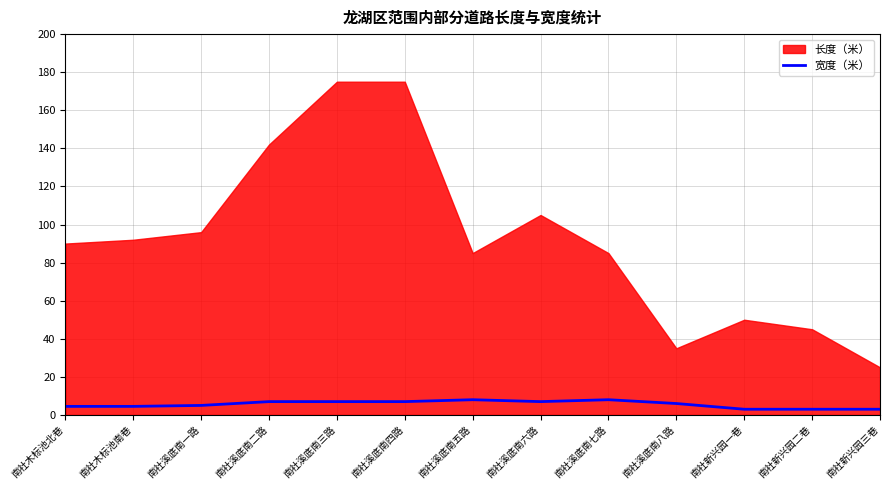

What is the label of the 5th point from the left?

南社溪底南三路